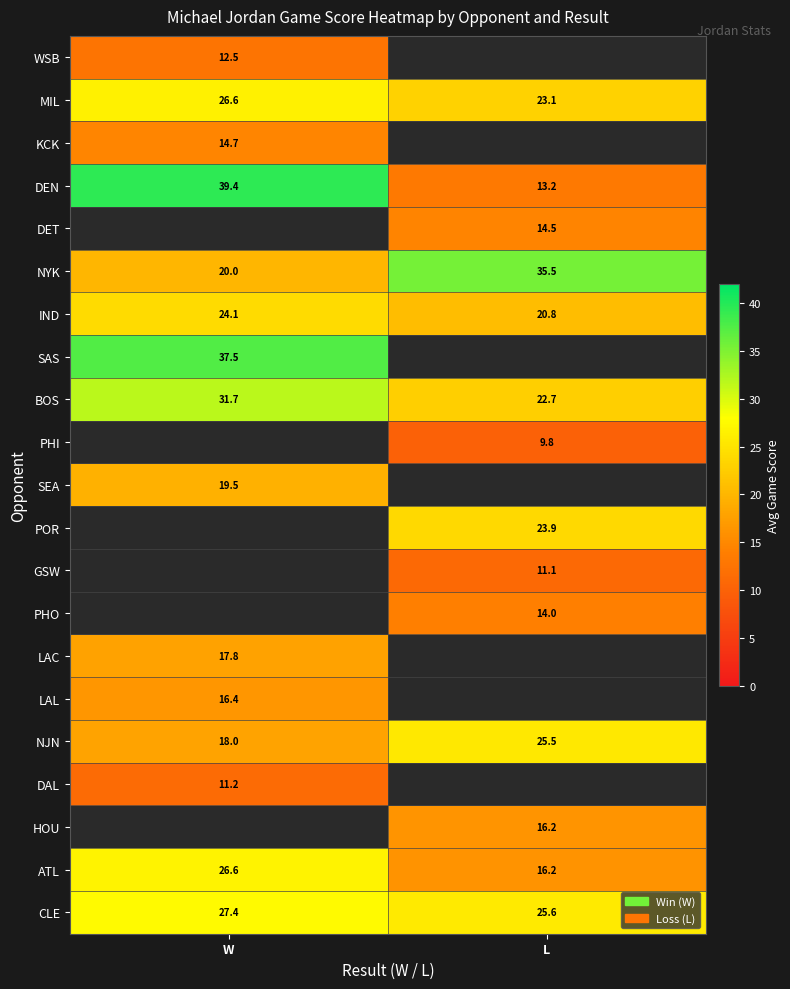

Read the DEN value at L.

13.2